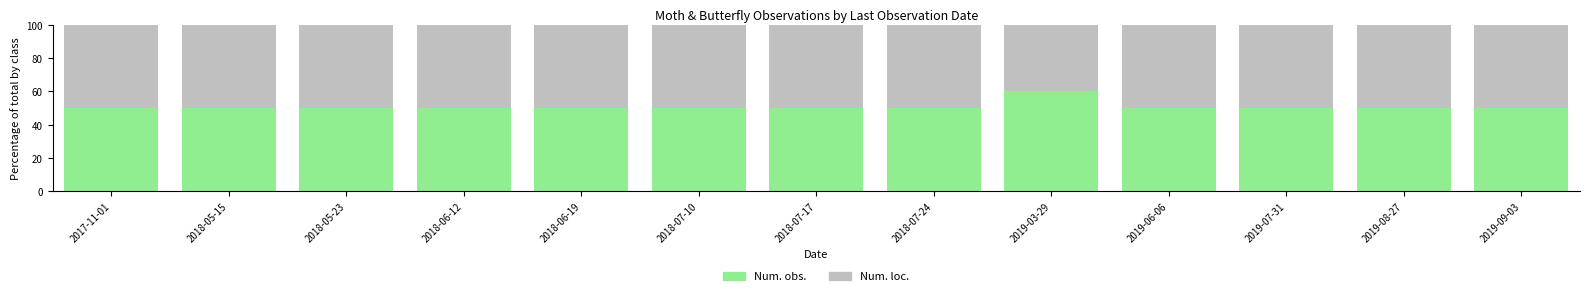

At which label does Num. obs. reach its peak?

2019-03-29